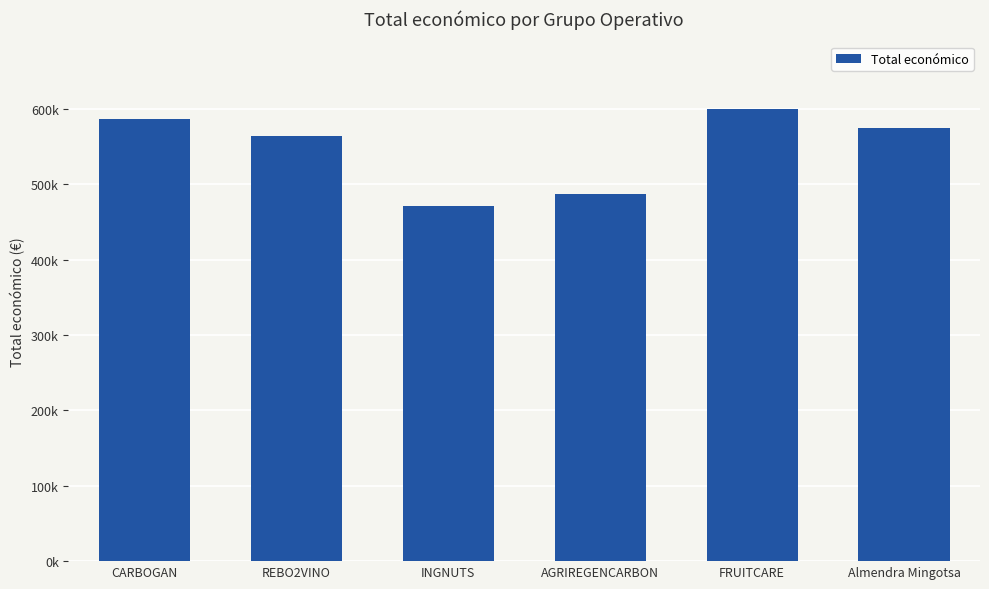

Between CARBOGAN and AGRIREGENCARBON, which is larger?

CARBOGAN